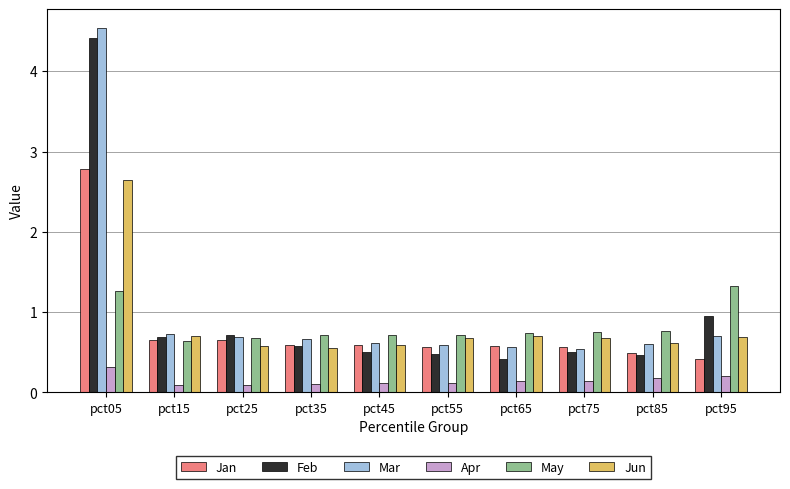

How many data points does each series have?

10